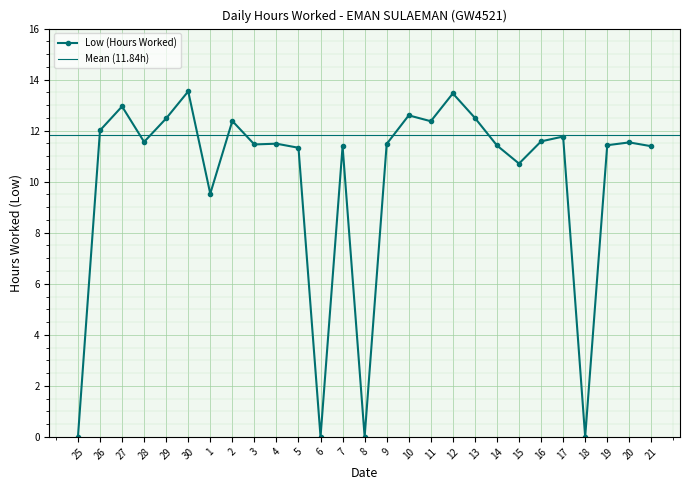

Approximately how many times larger is the value at 30 compared to 19?

1.2